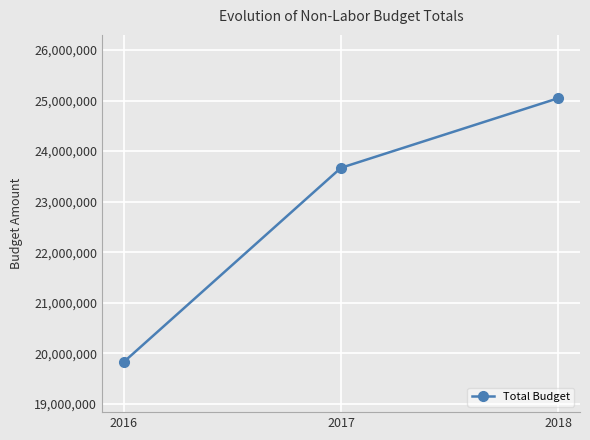

Is this an area chart (filled region under the line)?

No